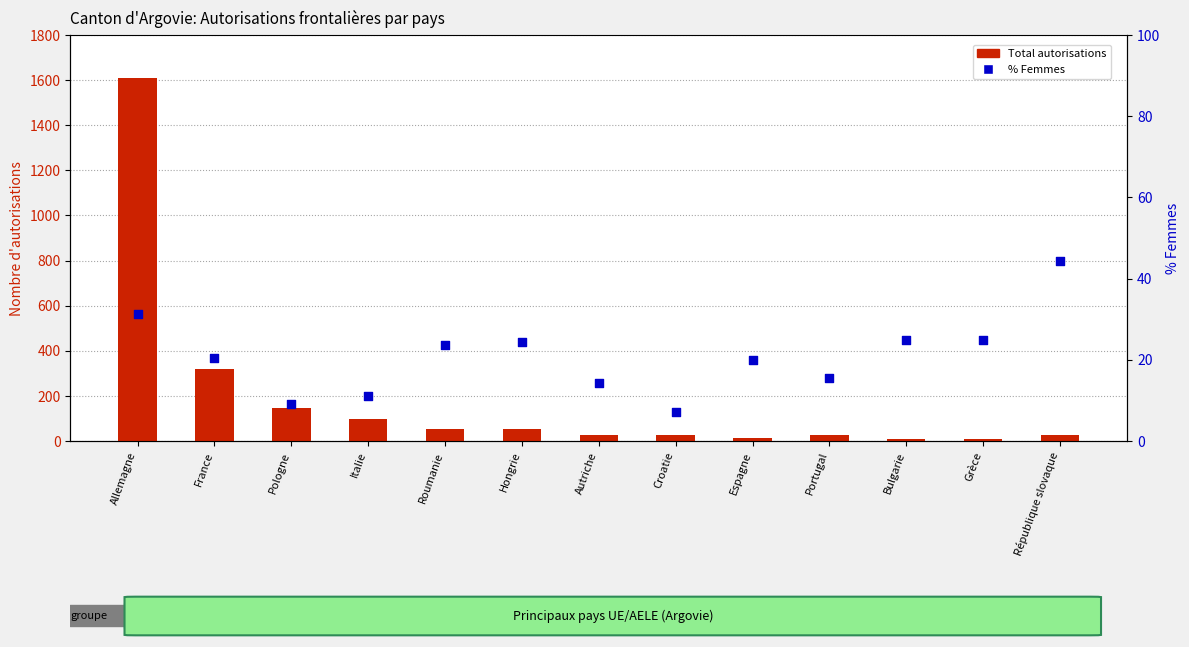

At how many categories does at least one series exceed 463?

1